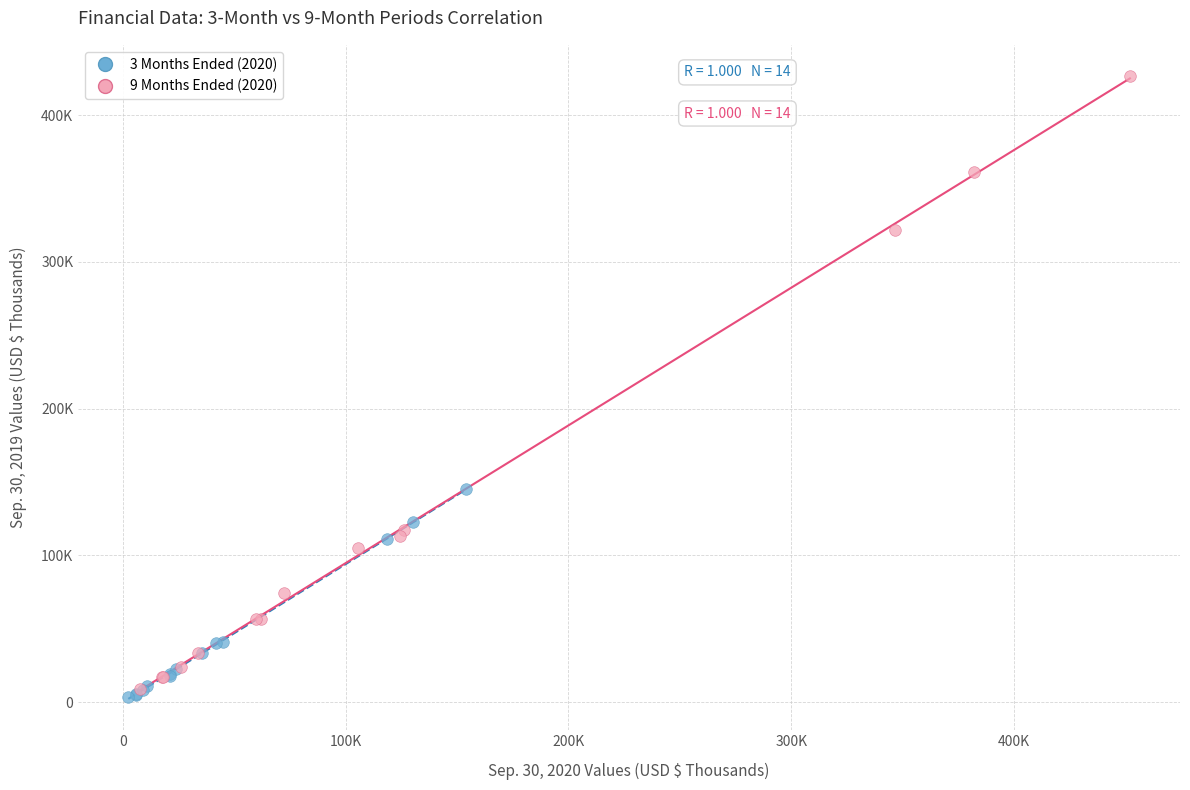

What are all the series names shown in the legend?

3 Months Ended (2020), 9 Months Ended (2020)